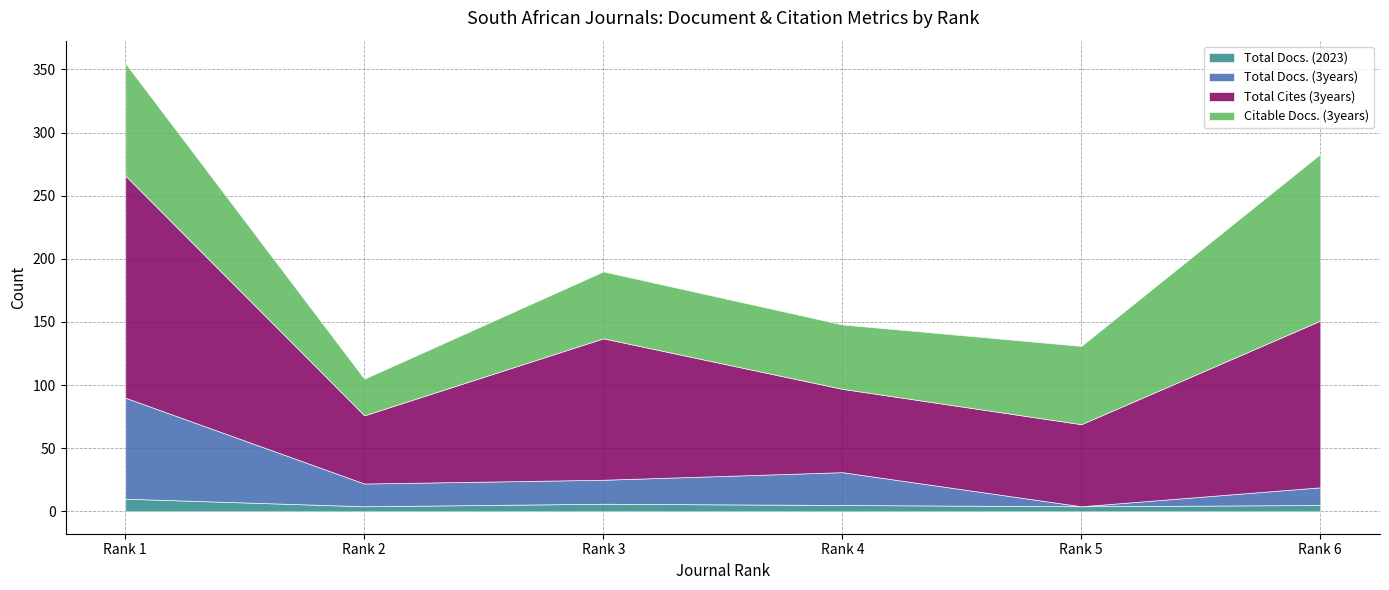

Which series has the largest range (max minus min)?

Total Cites (3years)